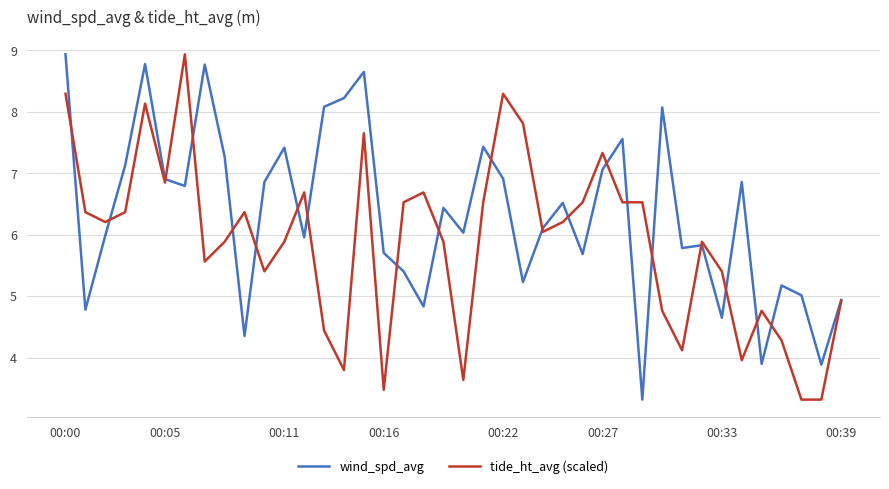

What are all the series names shown in the legend?

wind_spd_avg, tide_ht_avg (scaled)